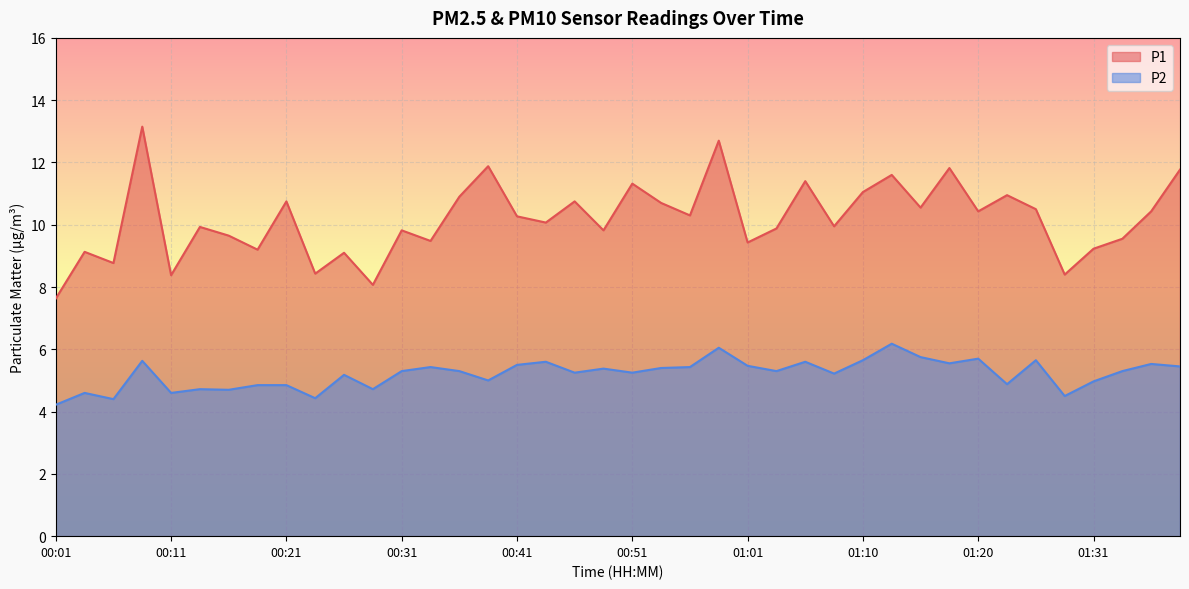

Reading left to right, what are all the values shown in this chart?

P1: 7.6	9.1	8.8	13.2	8.4	9.9	9.7	9.2	10.8	8.4	9.1	8.1	9.8	9.5	10.9	11.9	10.3	10.1	10.8	9.8	11.3	10.7	10.3	12.7	9.4	9.9	11.4	9.9	11.1	11.6	10.6	11.8	10.4	10.9	10.5	8.4	9.2	9.6	10.4	11.8
P2: 4.2	4.6	4.4	5.6	4.6	4.7	4.7	4.8	4.8	4.4	5.2	4.7	5.3	5.4	5.3	5.0	5.5	5.6	5.2	5.4	5.2	5.4	5.4	6.0	5.5	5.3	5.6	5.2	5.7	6.2	5.8	5.5	5.7	4.9	5.7	4.5	5.0	5.3	5.5	5.5